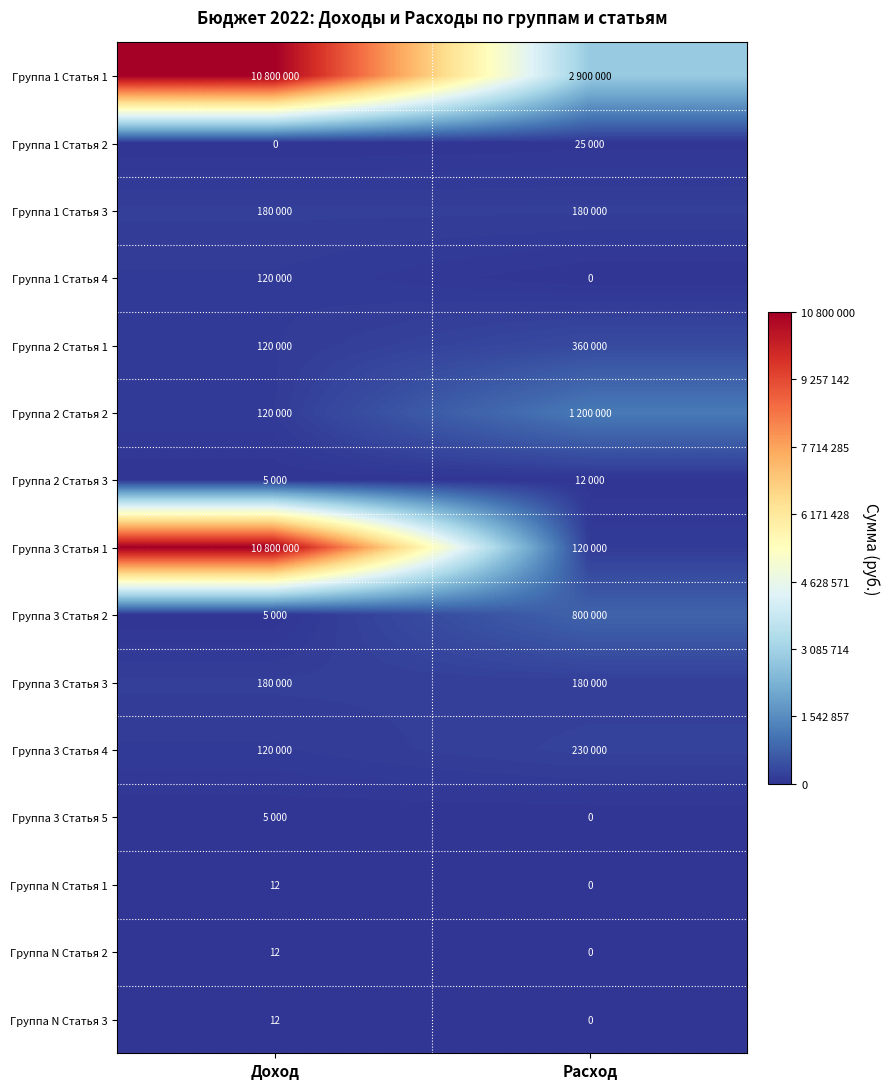

What is the maximum value shown in the chart?

10800000